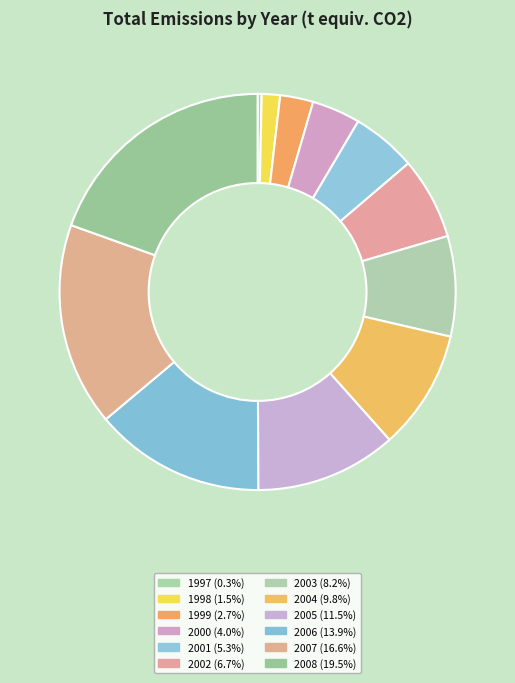

Is it true that 2007 is 17% of the pie?

True